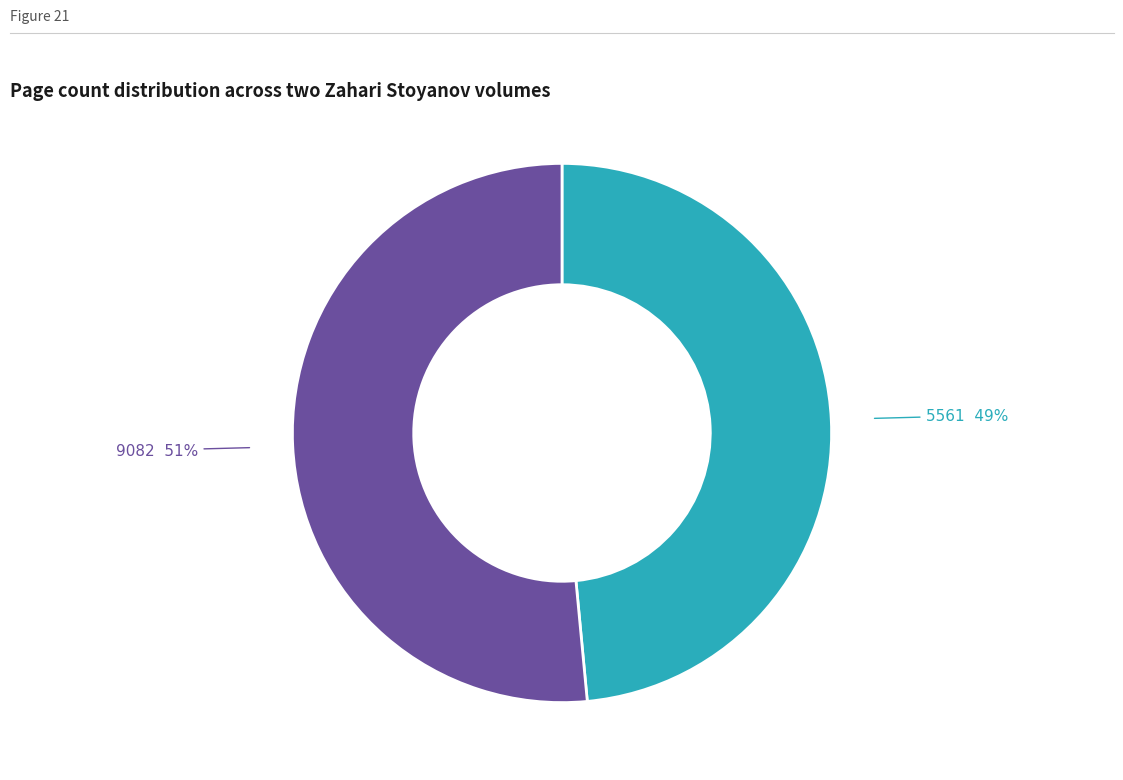

How many slices are in this pie chart?

2